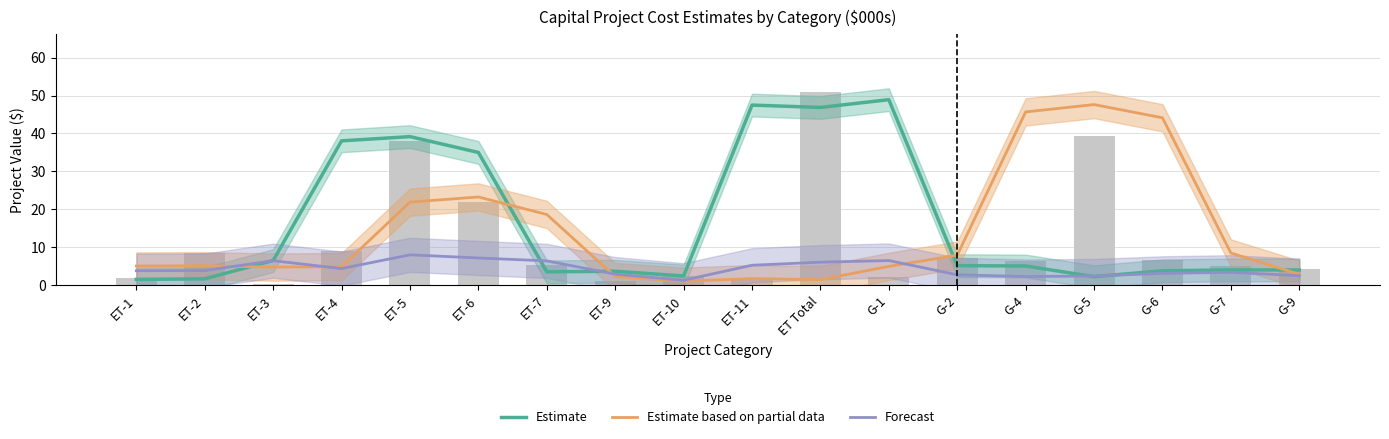

The Forecast series shows 1.7 at G-7. True or false?

False